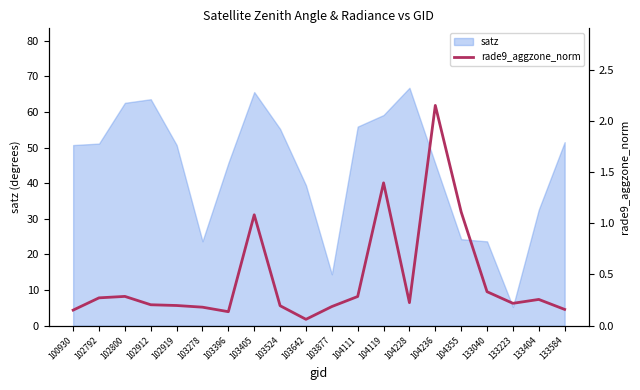

The chart shows a value of 0.1 at 103642. True or false?

True